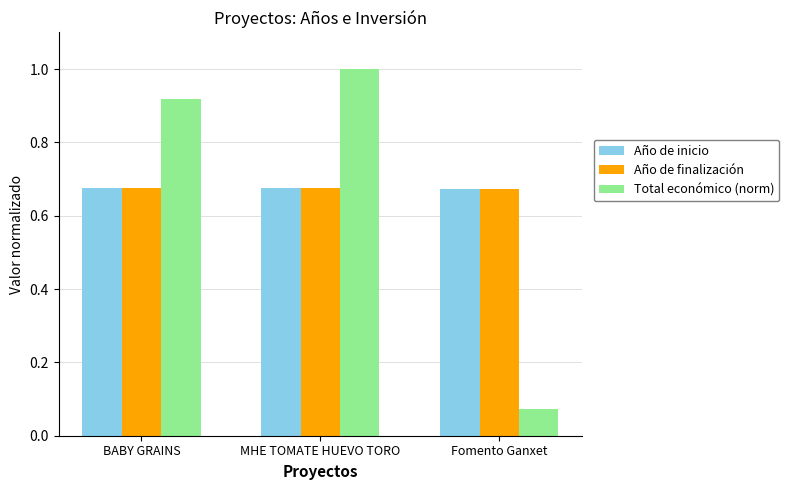

Is the value of Total económico (norm) at BABY GRAINS greater than the value of Año de inicio at Fomento Ganxet?

Yes